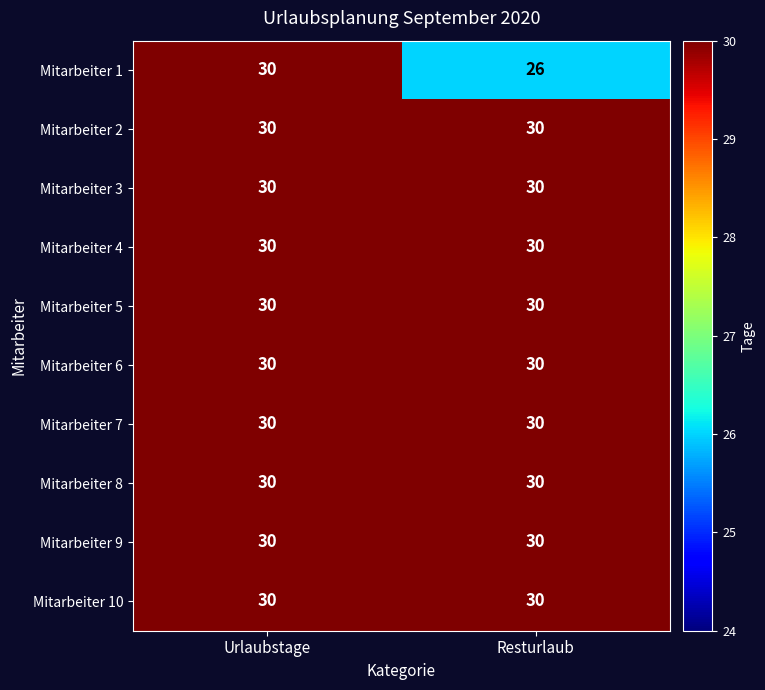

What is the approximate value of Mitarbeiter 7 at Urlaubstage?

30